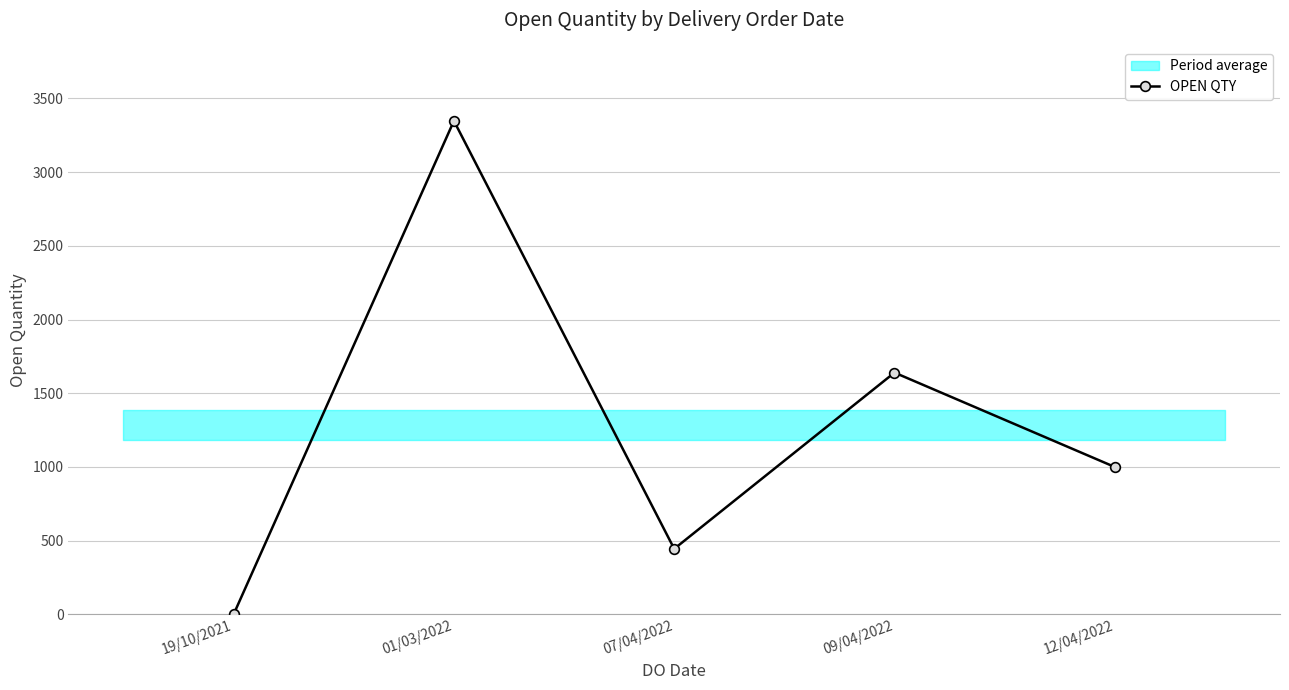

How many points are lower than both their immediate neighbors (excluding endpoints)?

1